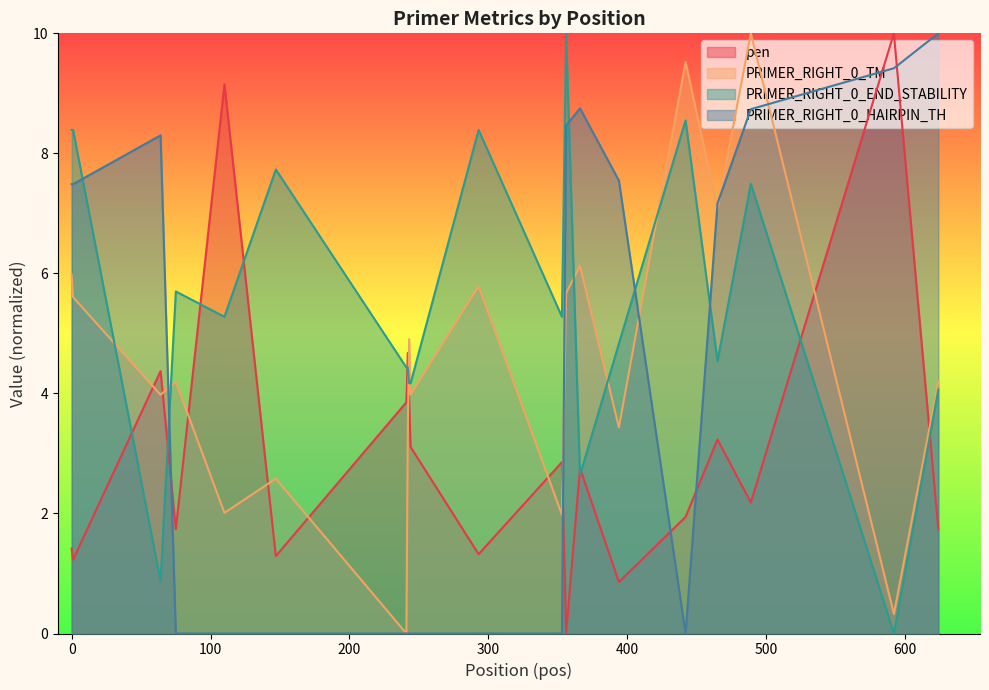

How many values in the PRIMER_RIGHT_0_TM series exceed 4?

11